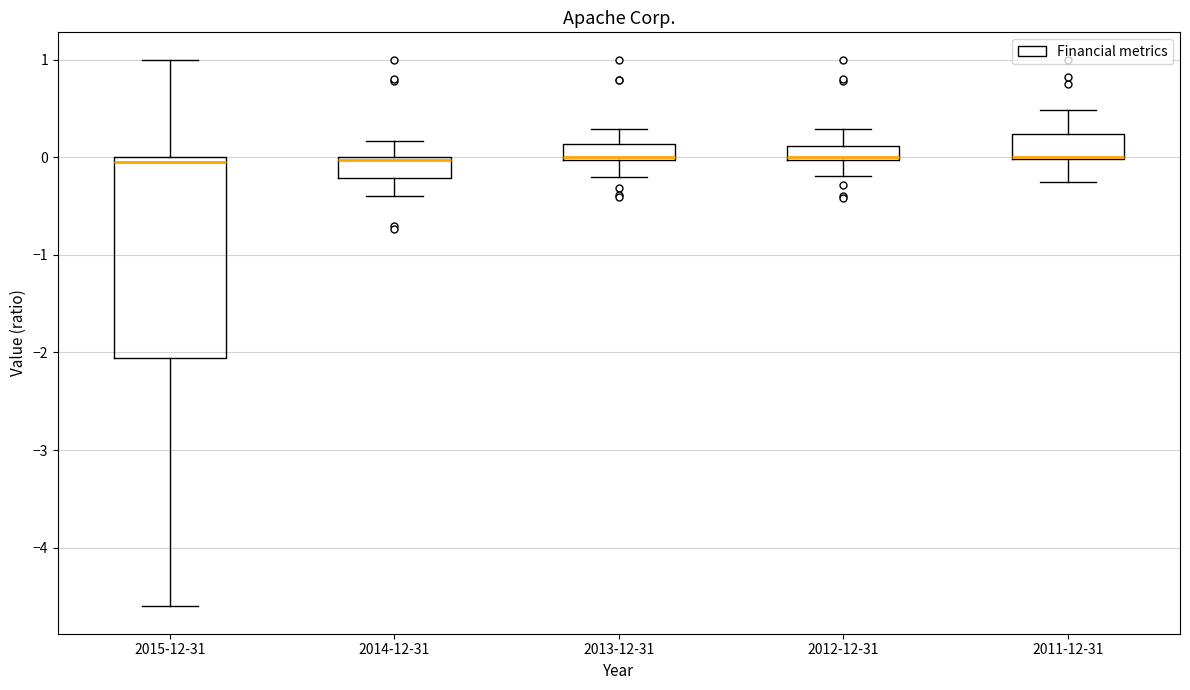

Where does the upper whisker of the box for 2012-12-31 end on the y-axis? The values are not printed on the chart, so give them approximately, as read against the axis.

0.3